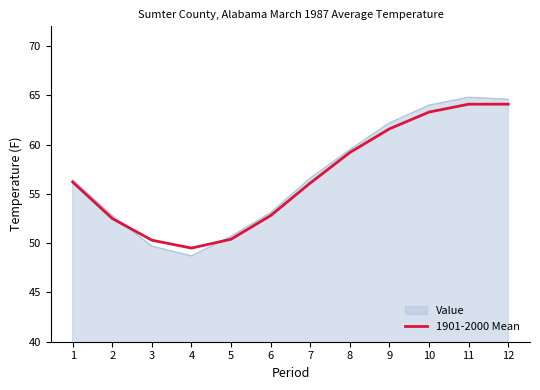

At which category does the chart reach its minimum across all series?

4